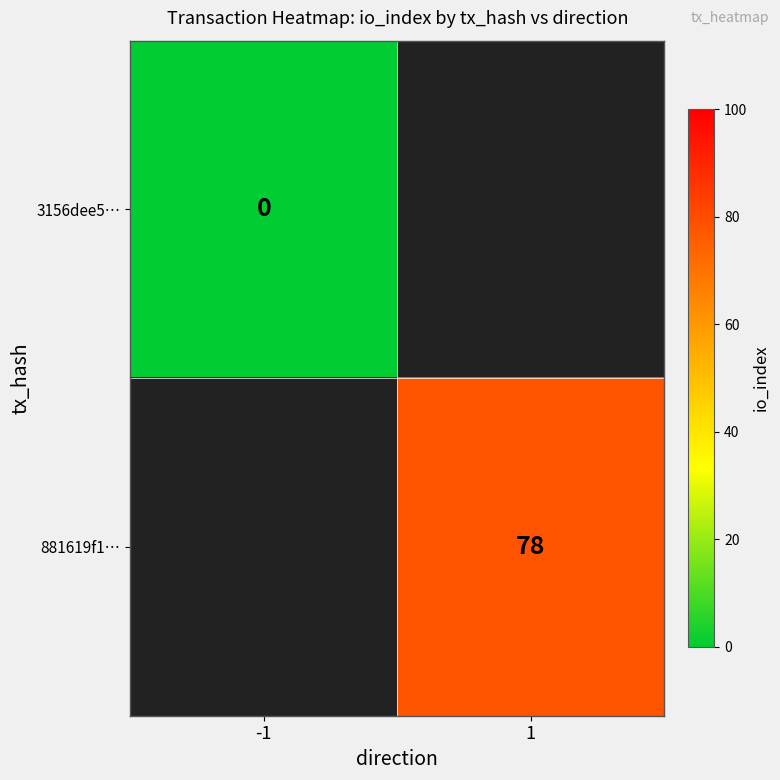

Is it true that 881619f1… equals 120 at 1?

False